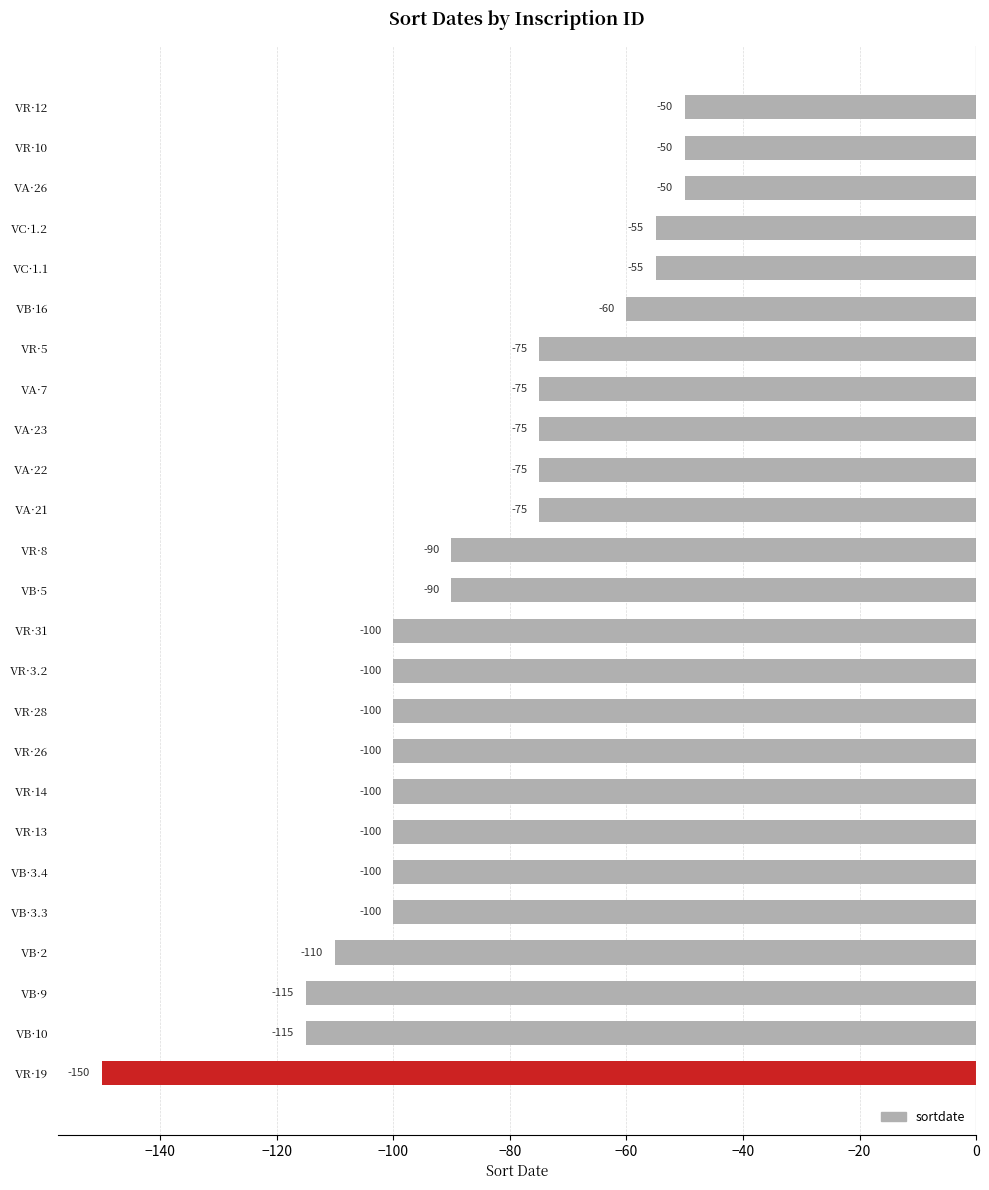

What is the sum of all values?

-2165